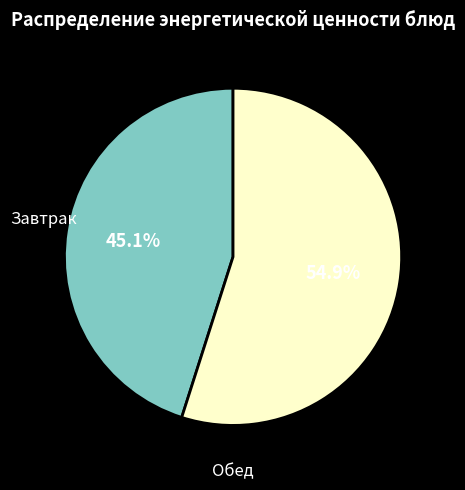

What is the ratio of the value at Завтрак to the value at Обед?

0.8